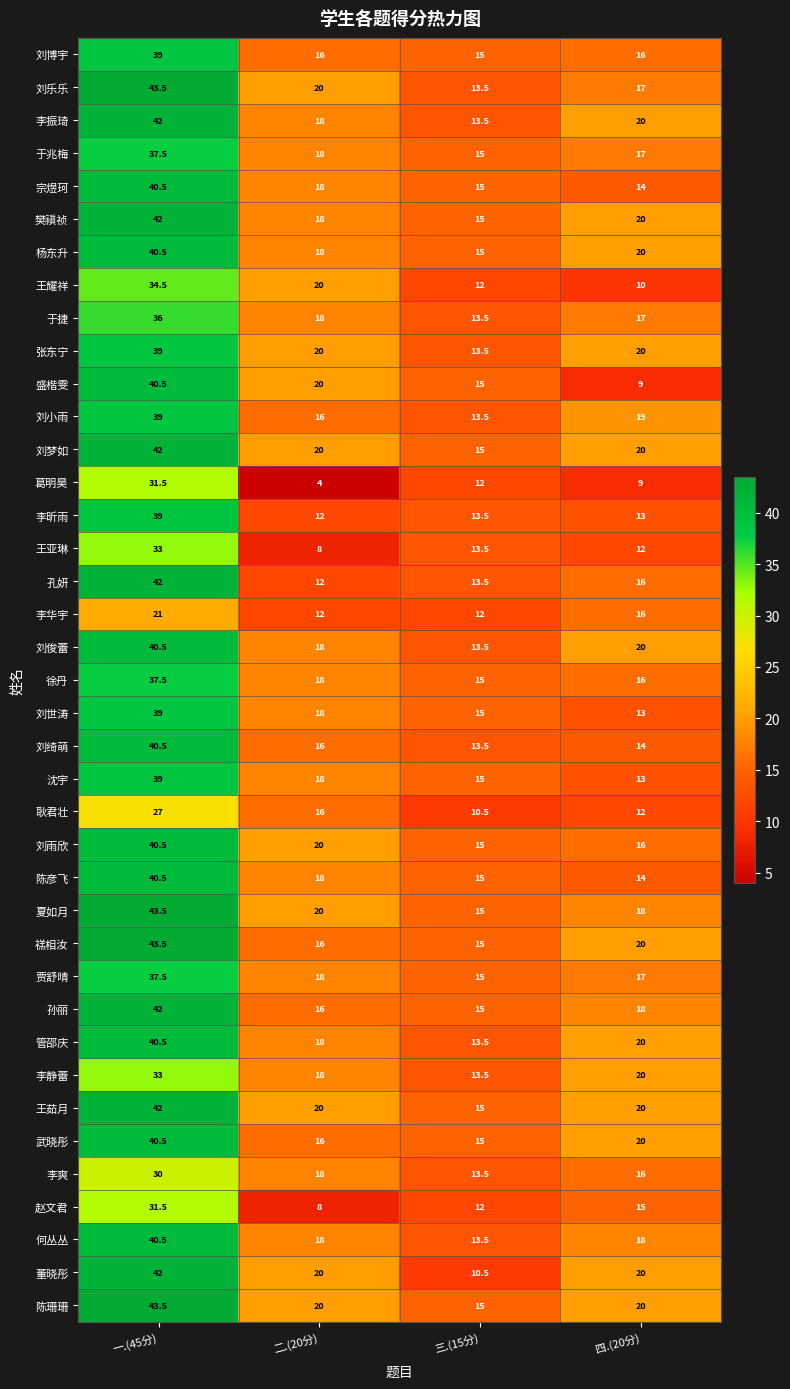

Rank the categories by 赵文君 value from lowest to highest.

二.(20分), 三.(15分), 四.(20分), 一.(45分)